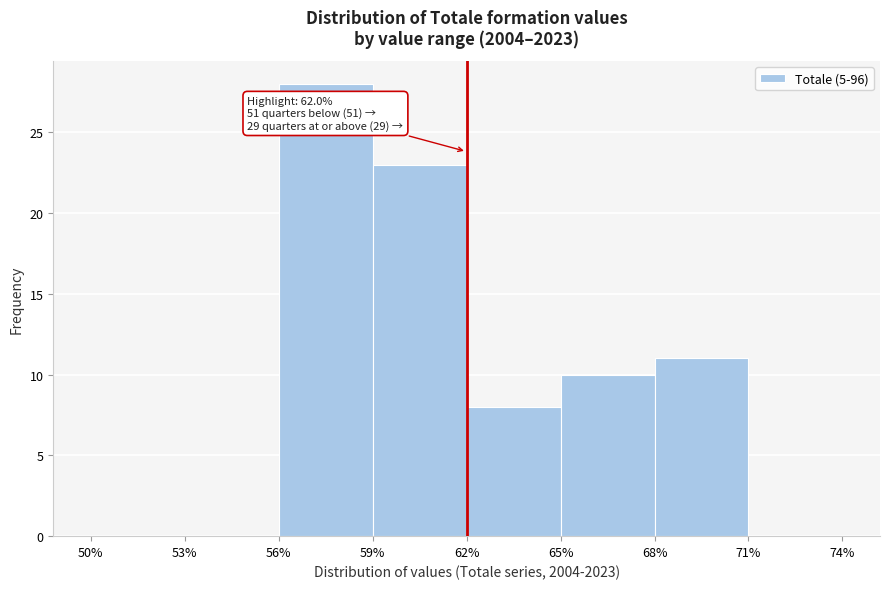

Which range on the x-axis has the tallest bar?

56% to 59%